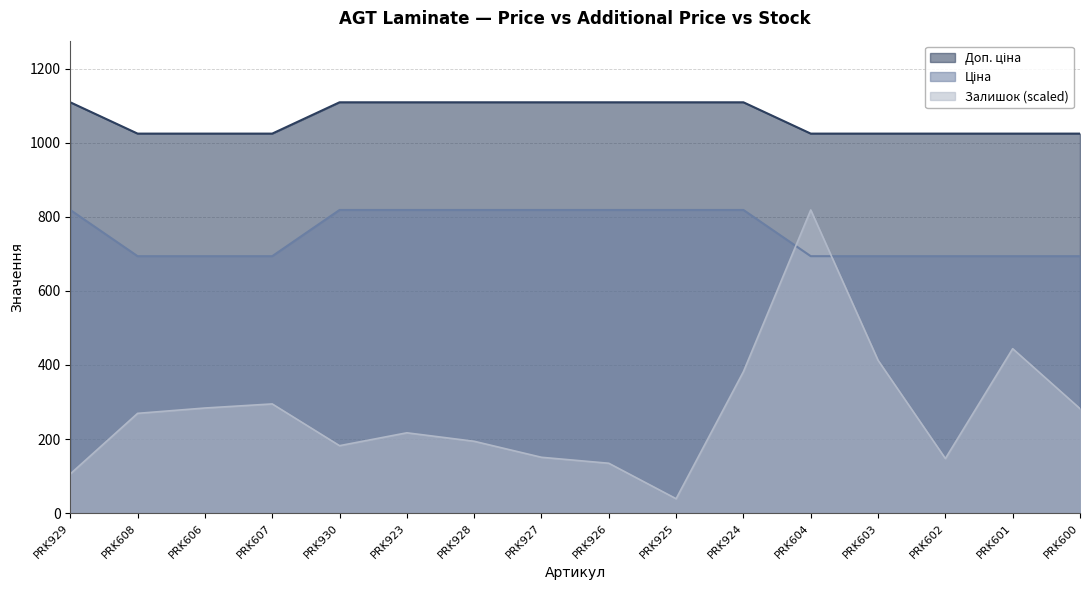

What position from the right is PRK930?

12